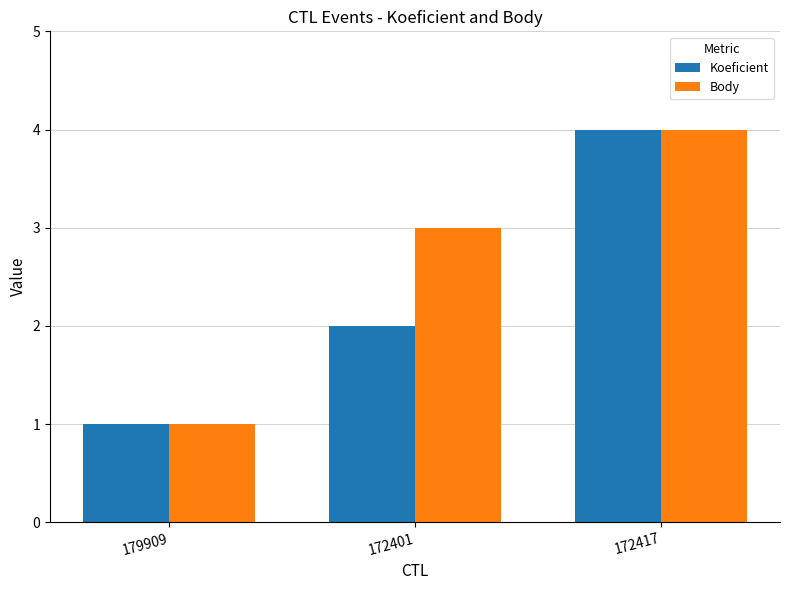

Rank the categories by Body value from highest to lowest.

172417, 172401, 179909